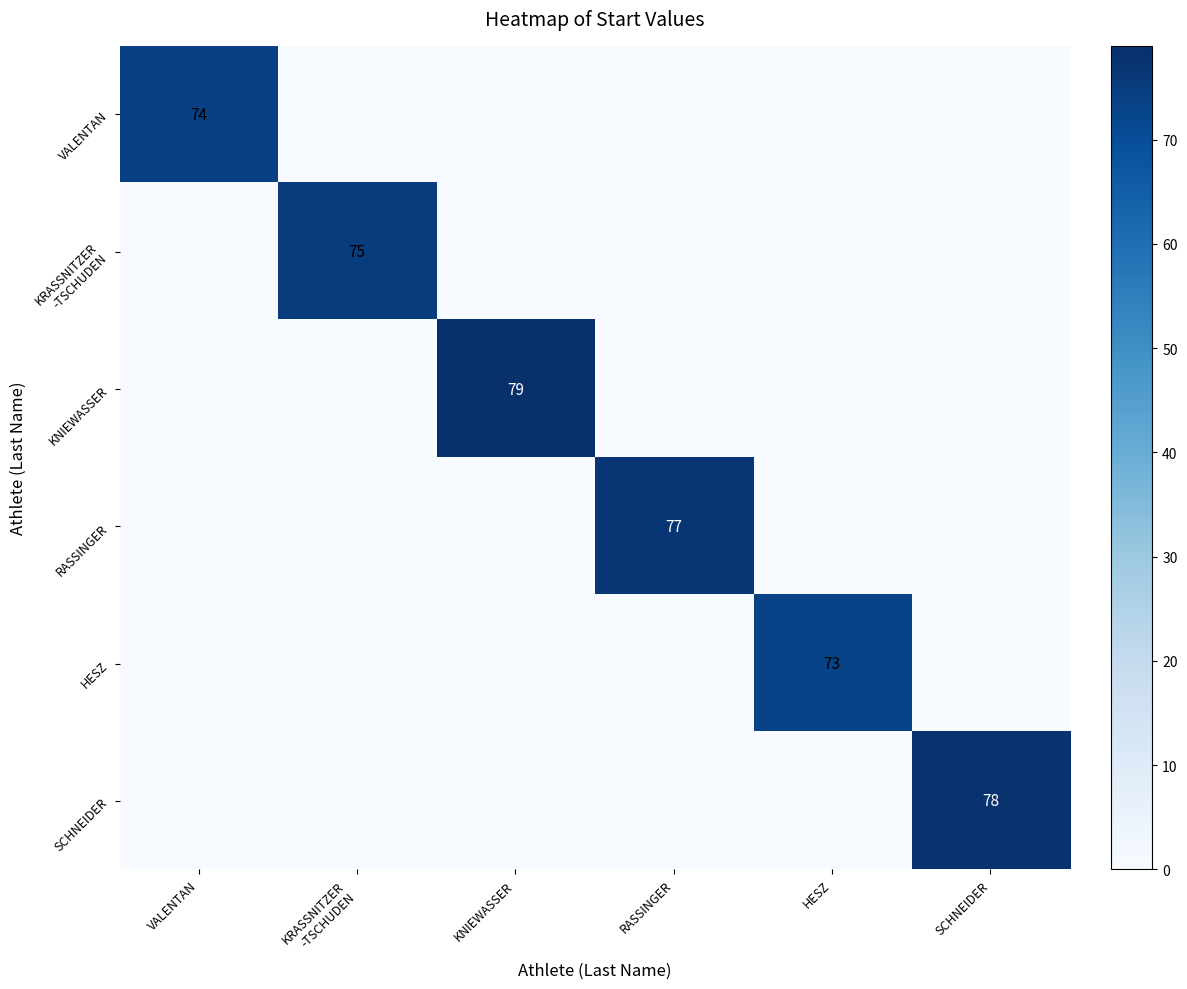

Which category has the highest value in the VALENTAN series?

VALENTAN